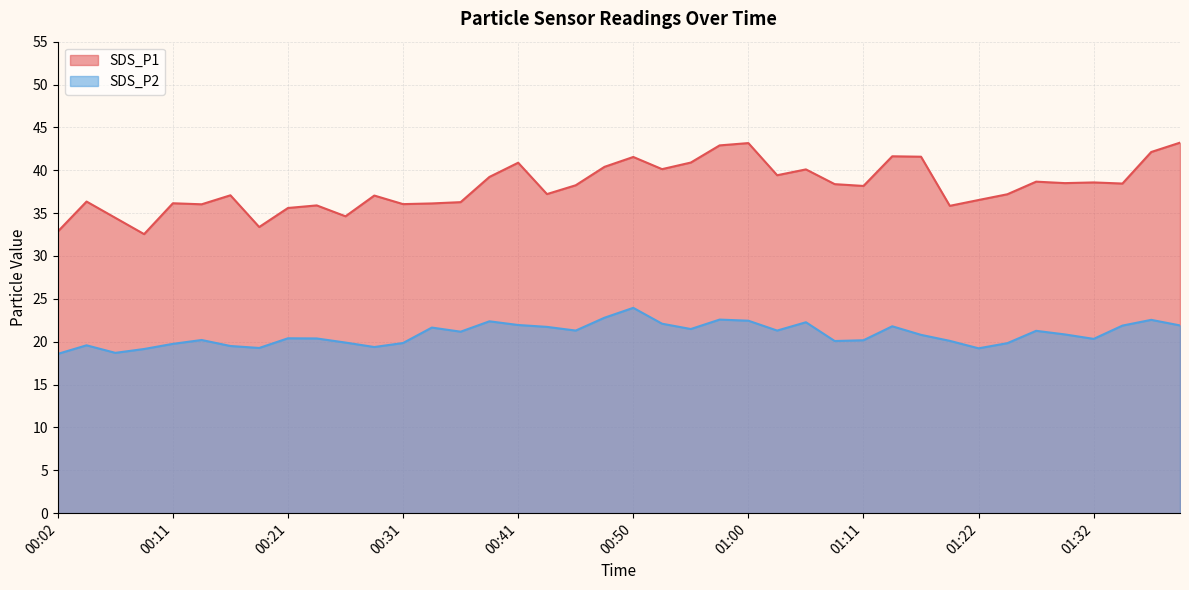

Which category has the lowest value across all series?

00:02